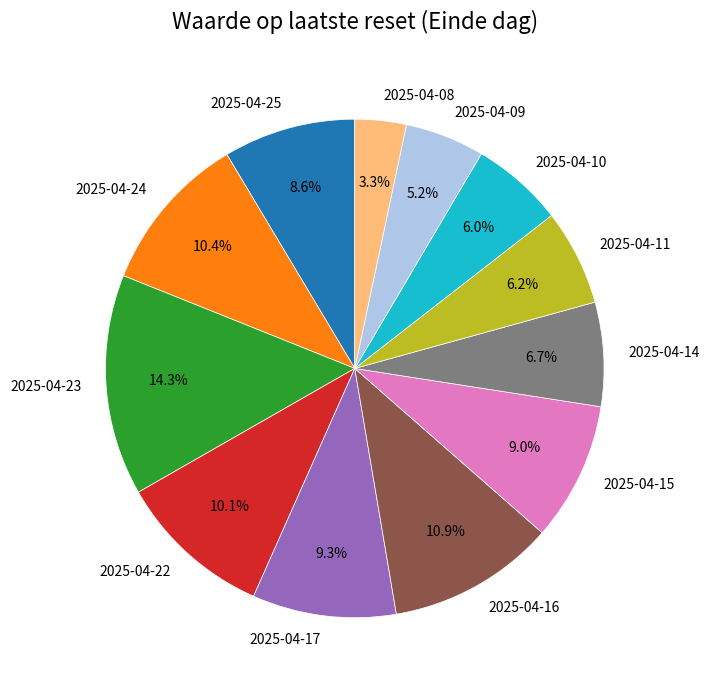

To the nearest percent, what is the combined percentage of 2025-04-24 and 2025-04-14?

17%